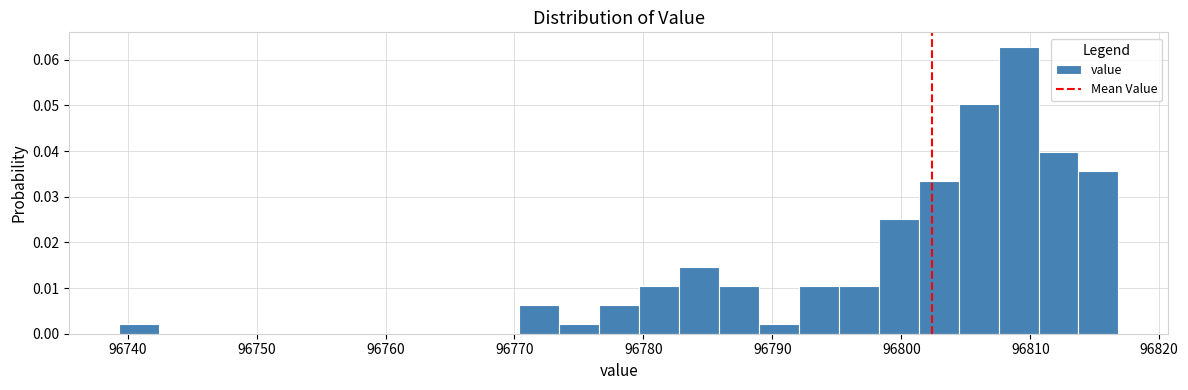

Around what value on the x-axis is the tallest bar? Give the approximate position of its centre, as read against the axis.

96809